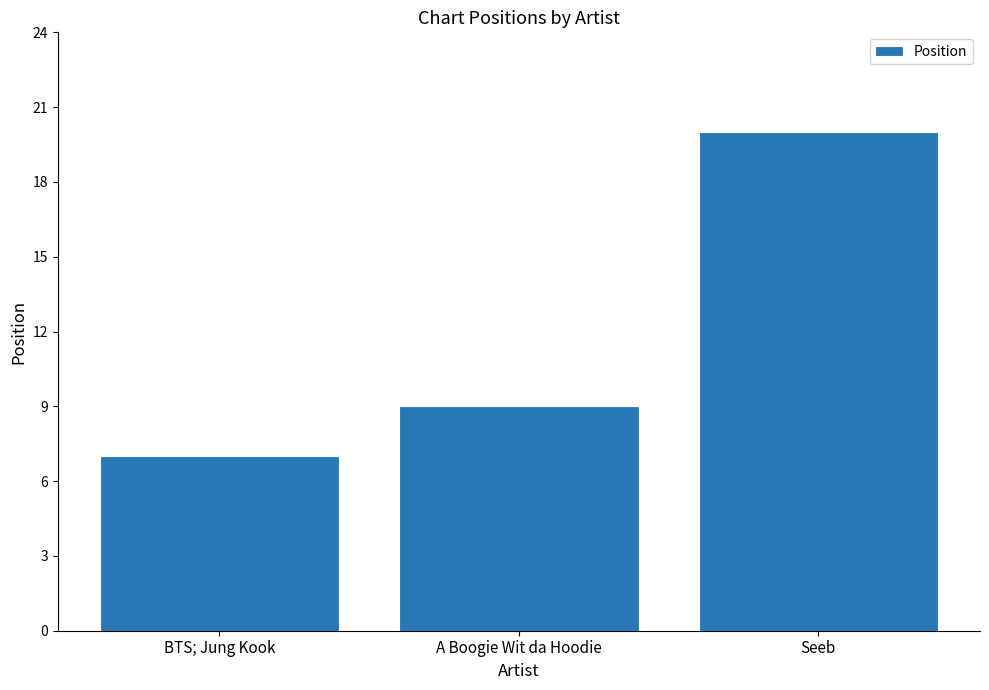

Read the value at A Boogie Wit da Hoodie.

9